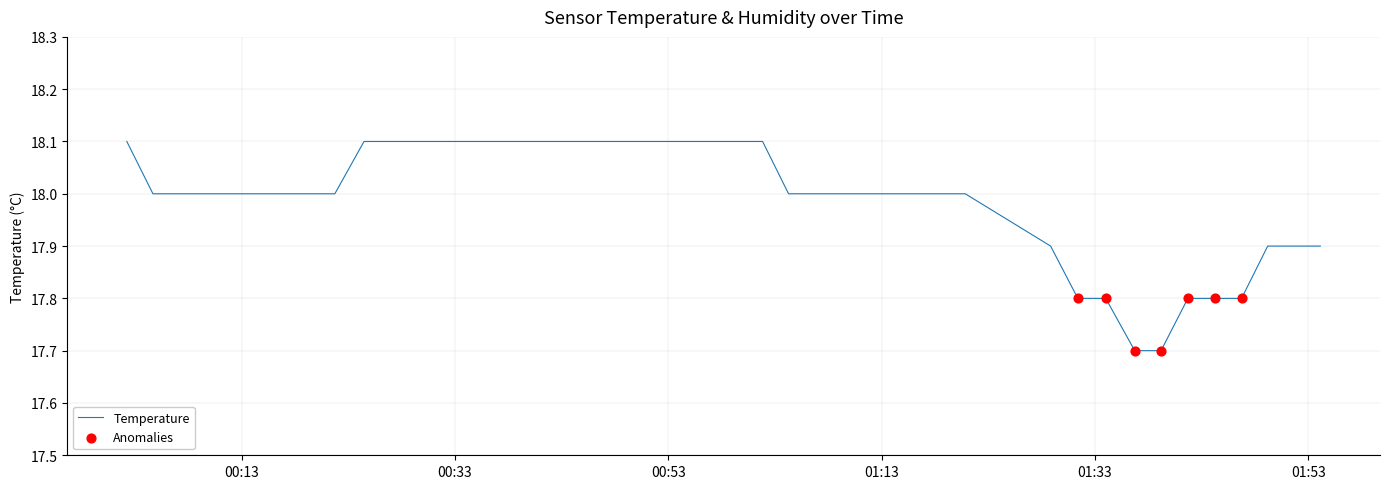

What is the difference between the maximum and minimum values?

0.4